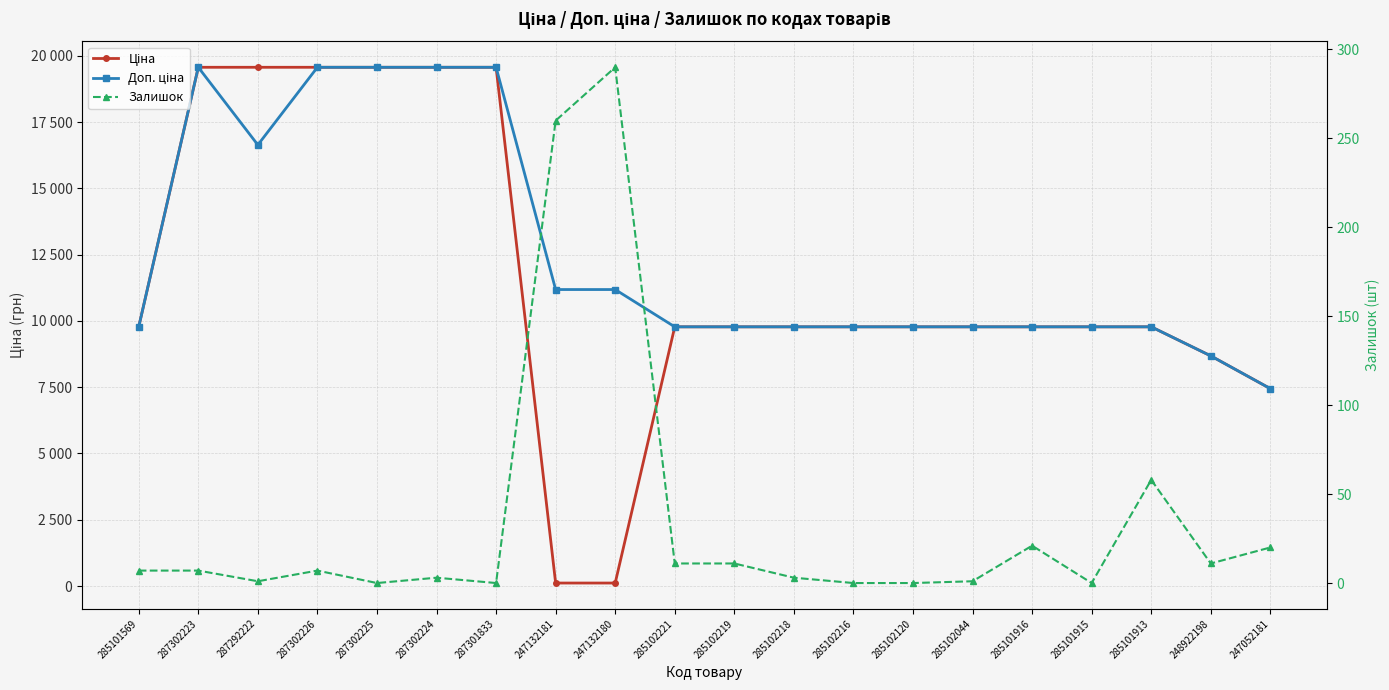

Is this an area chart (filled region under the line)?

No